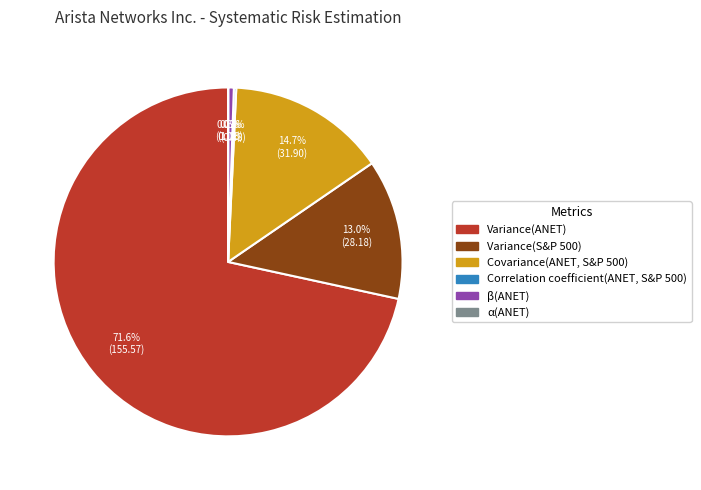

Combined, do β(ANET) and Variance(ANET) account for over 50%?

Yes